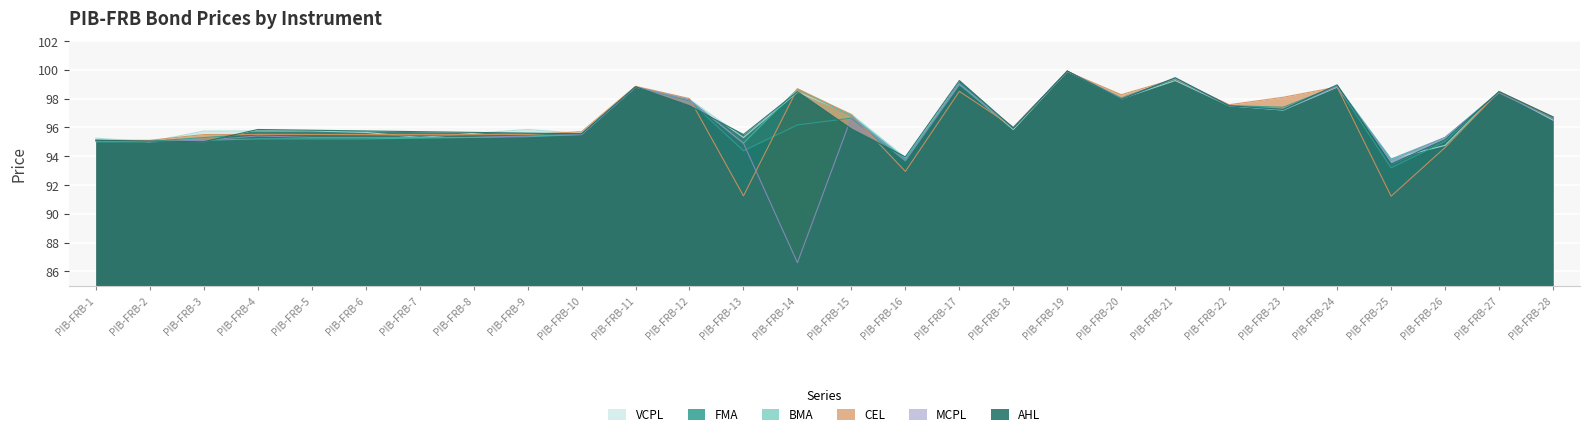

Does the chart display data point markers on the line(s)?

No